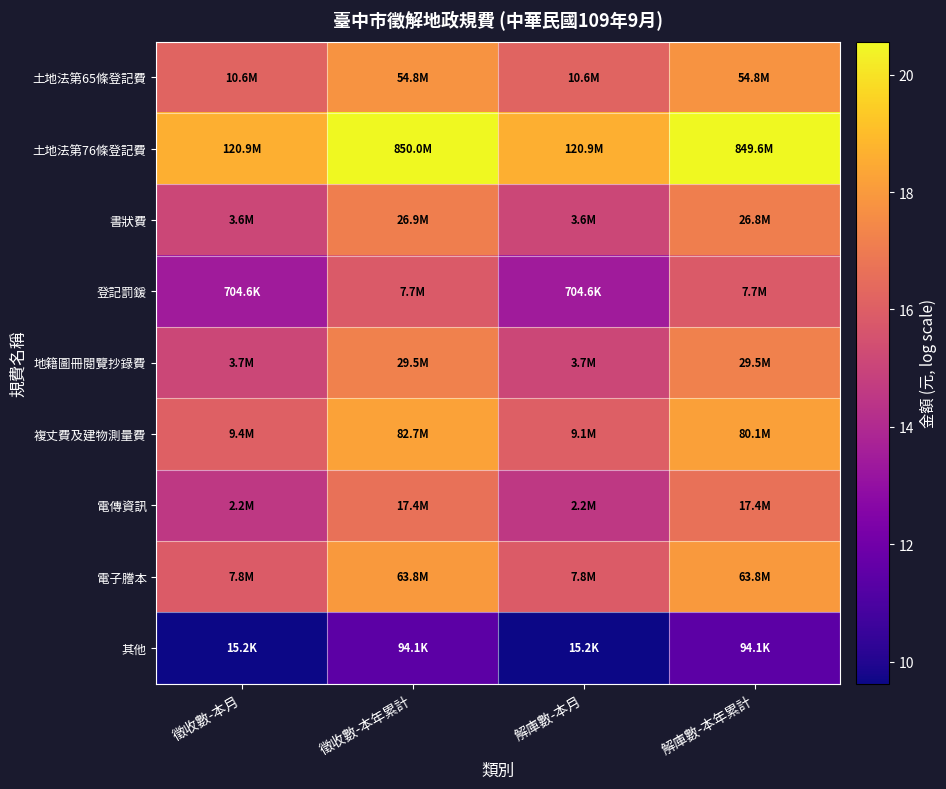

At which category does the chart reach its minimum across all series?

徵收數-本月